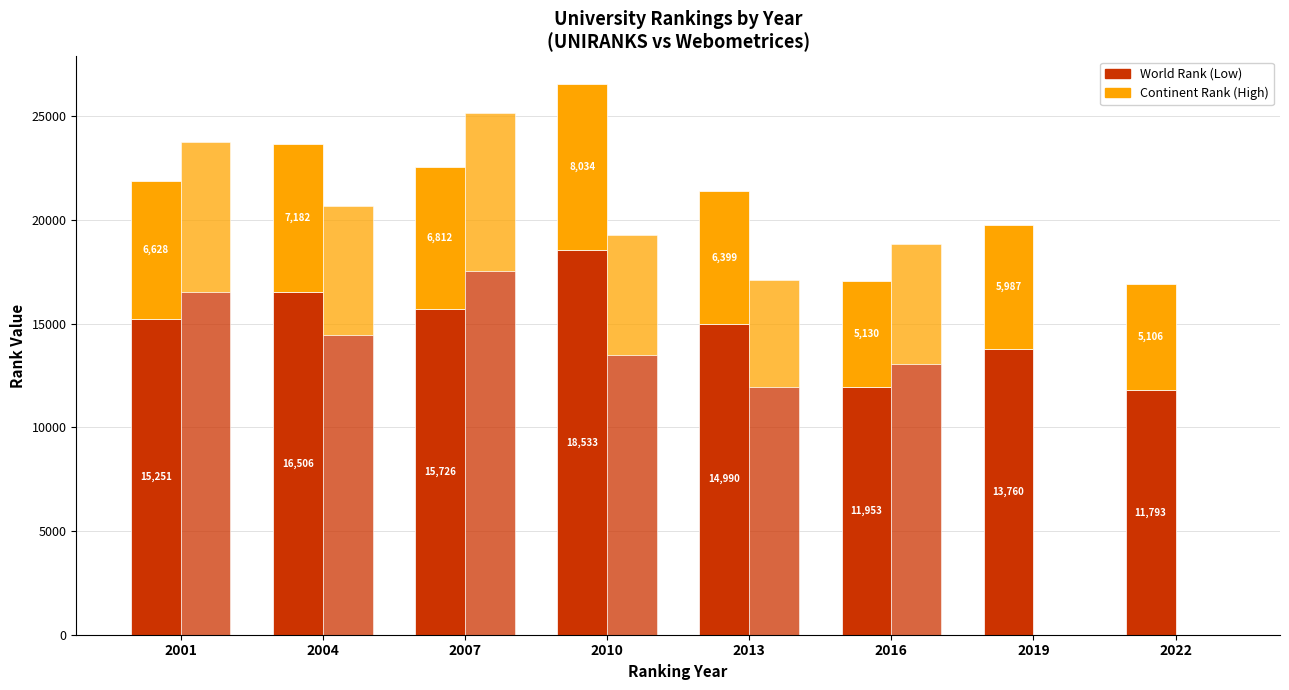

At which label does UNIRANKS World Rank first exceed 15251?

2004